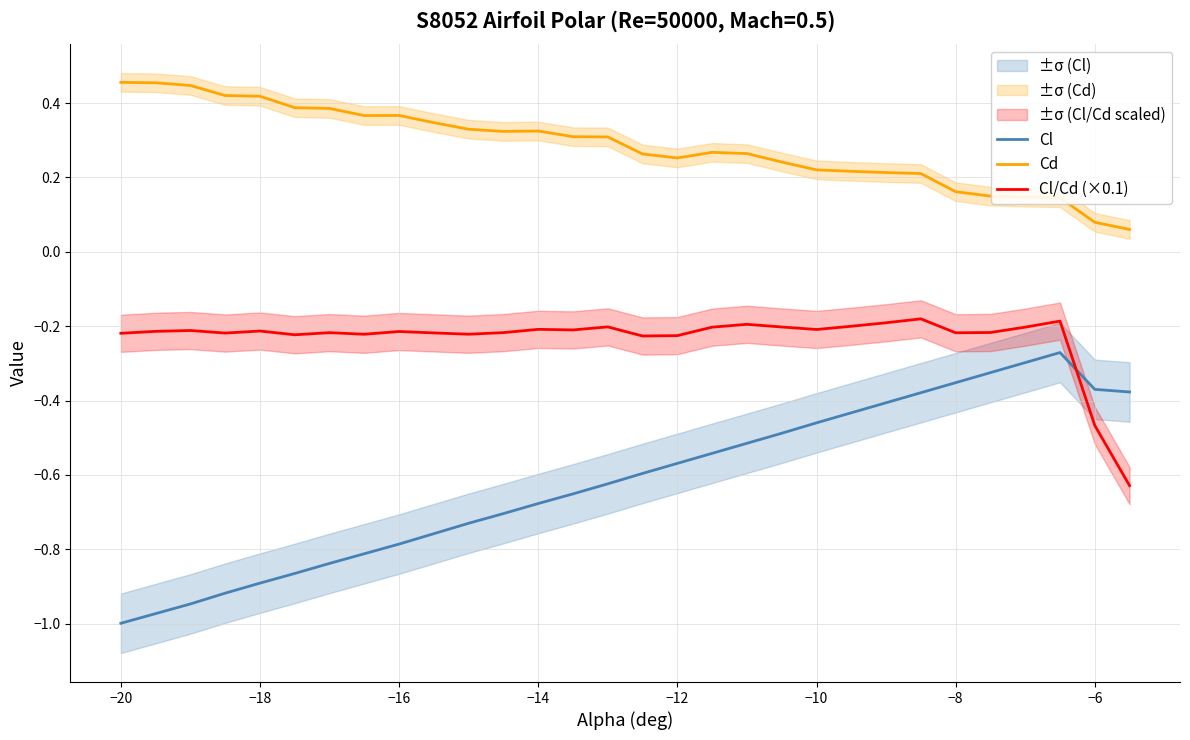

How many lines are shown in the chart?

3